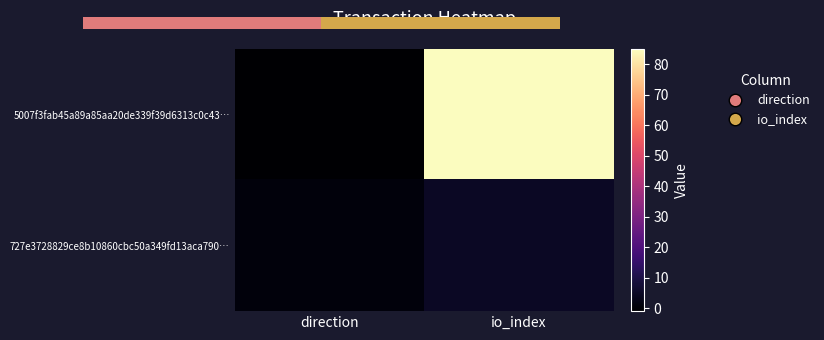

What is the sum of all 727e3728829ce8b10860cbc50a349fd13aca790… values?

6